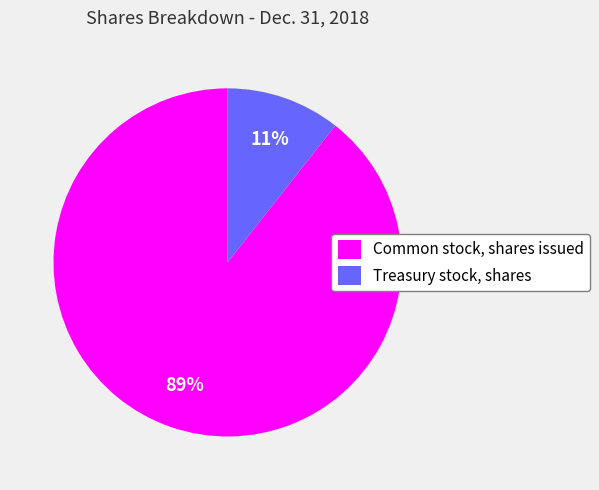

What is the smallest slice in the pie chart?

Treasury stock, shares